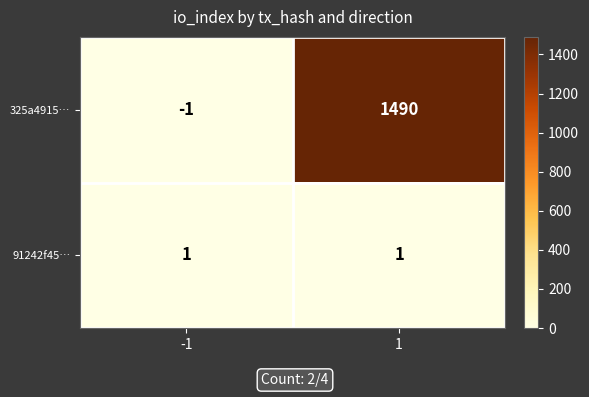

Is it true that 325a4915… equals 2424 at 1?

False